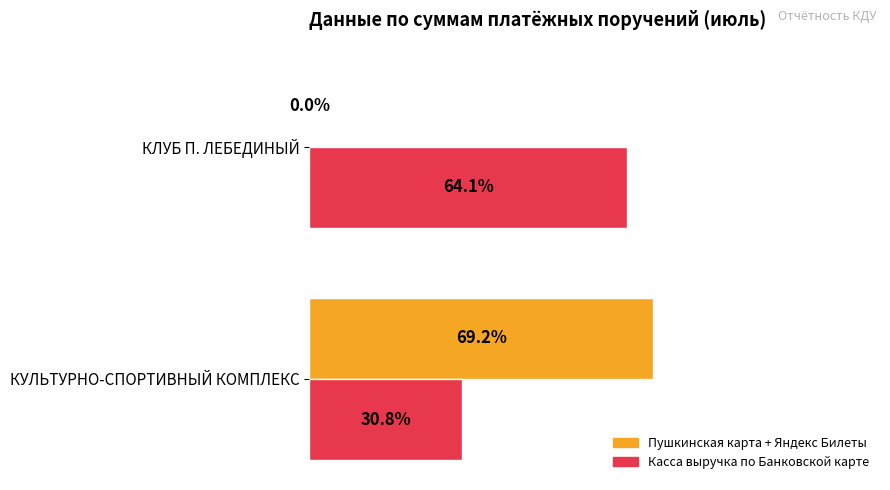

Which category has the highest value in the Касса выручка по Банковской карте series?

КЛУБ П. ЛЕБЕДИНЫЙ